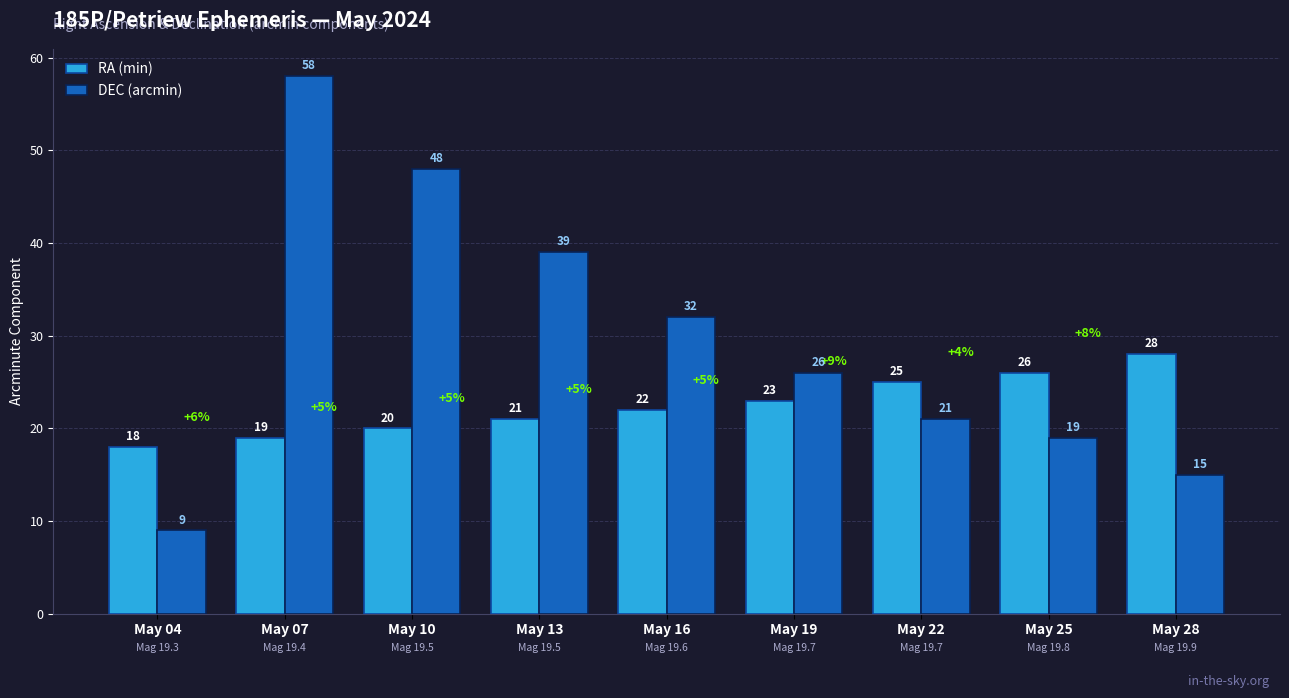

Reading left to right, what are all the values shown in this chart?

RA (min): 18	19	20	21	22	23	25	26	28
DEC (arcmin): 9	58	48	39	32	26	21	19	15